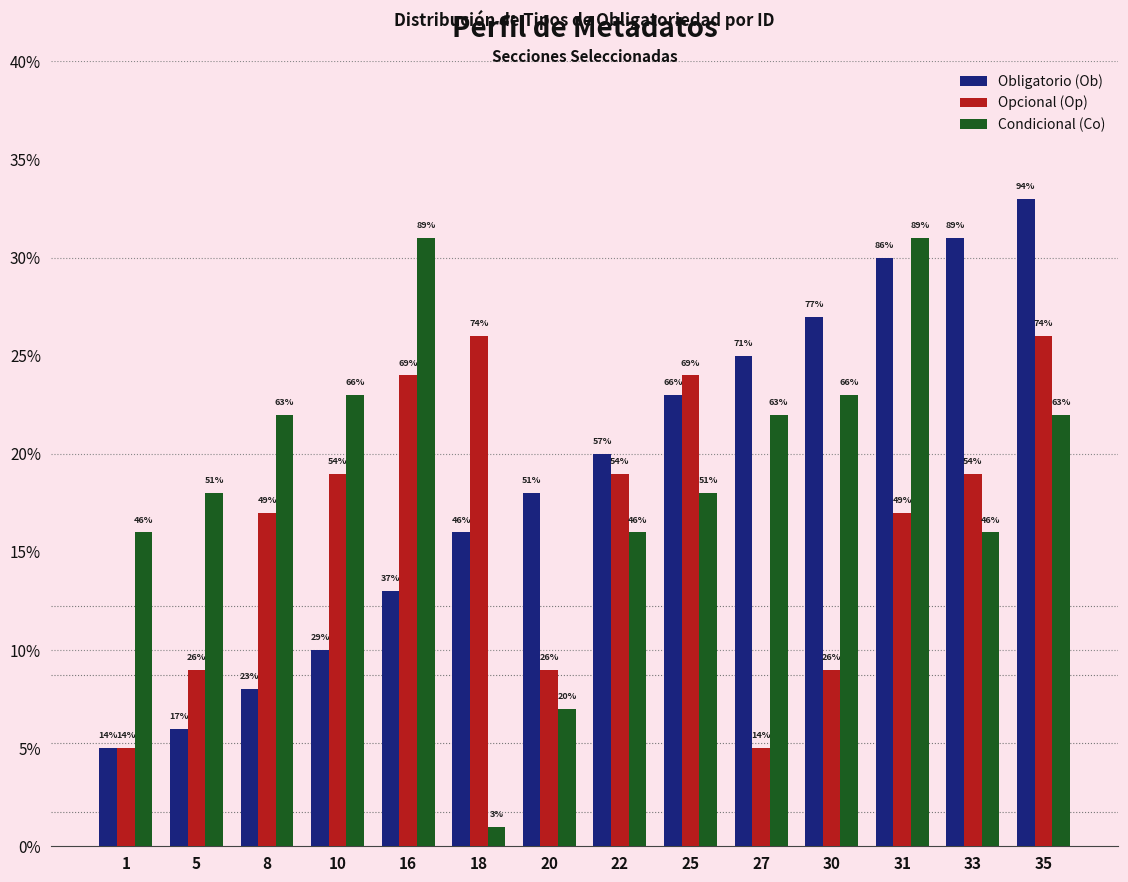

What are all the series names shown in the legend?

Obligatorio (Ob), Opcional (Op), Condicional (Co)